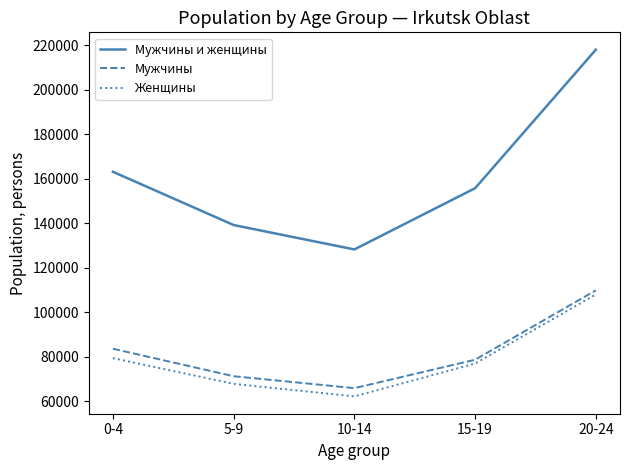

Rank the series at 10-14 from highest to lowest value.

Мужчины и женщины, Мужчины, Женщины